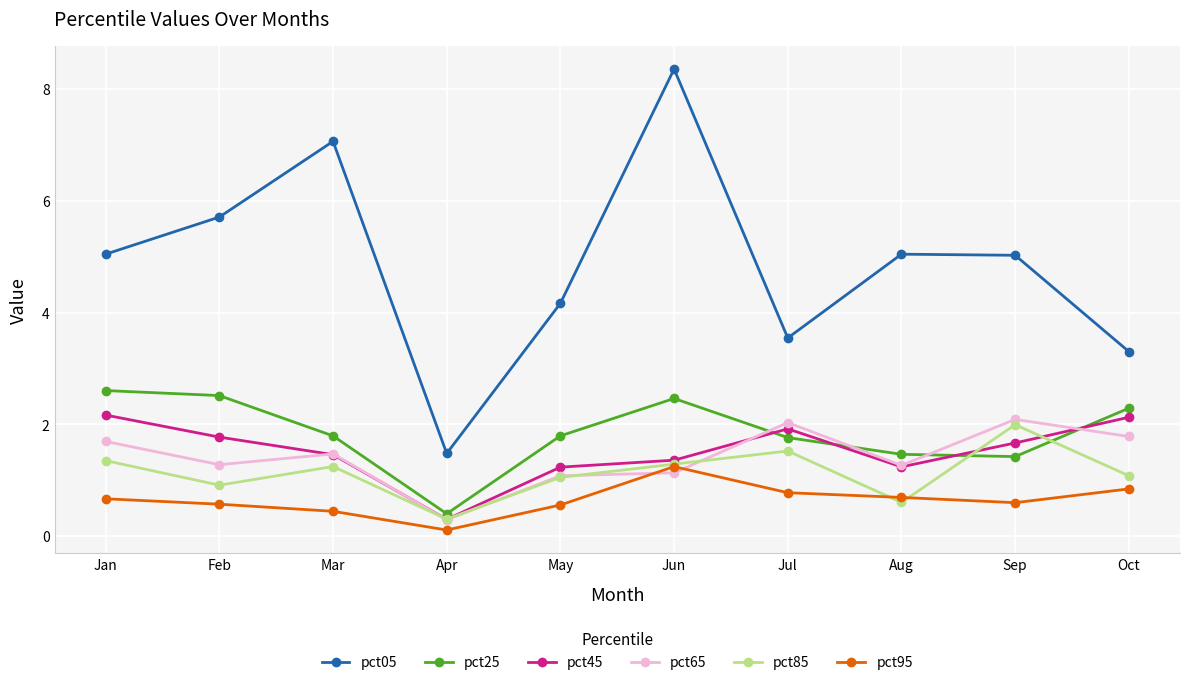

True or false: pct05 has a value of 4.9 at Jul.

False